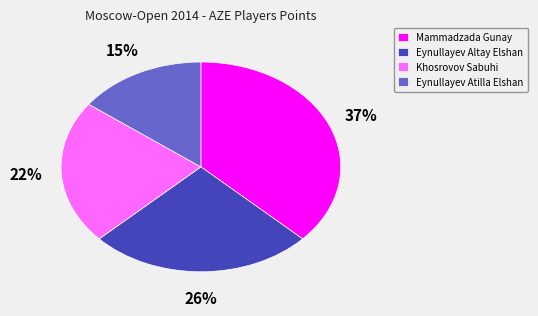

Count the number of slices in the pie.

4